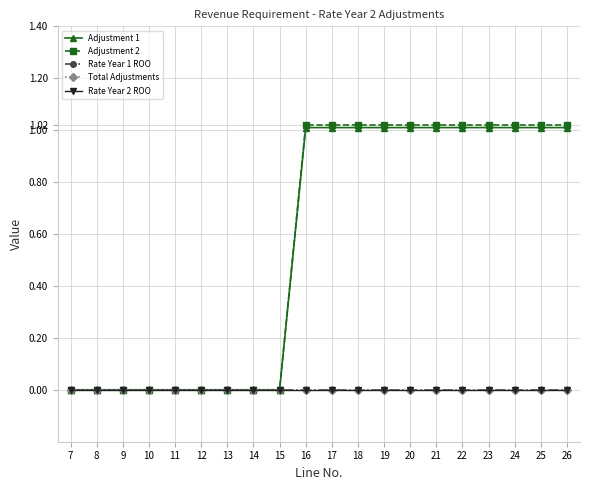

What is the total value across all series at 25?

2.0